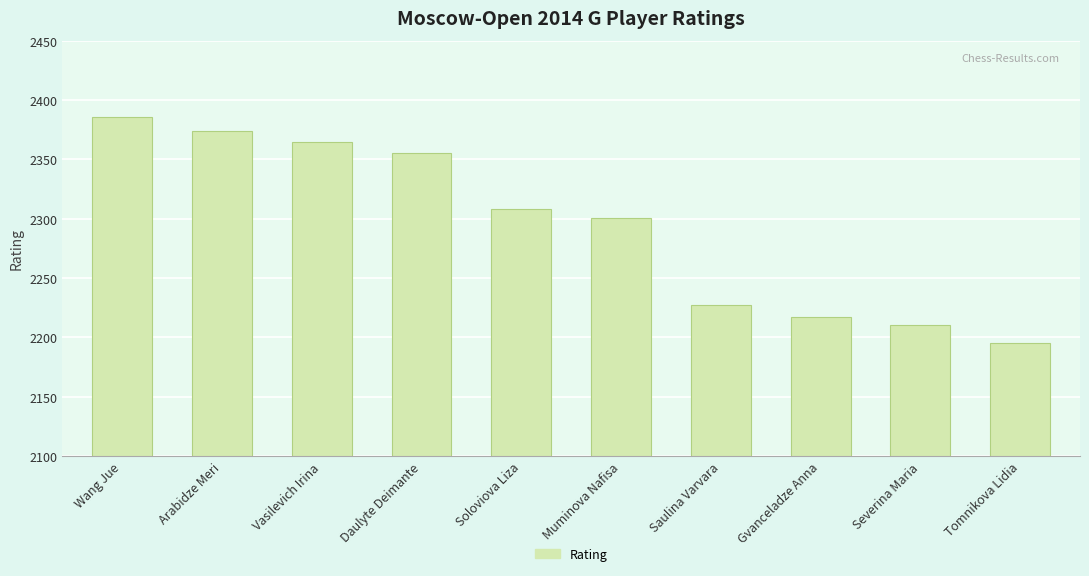

What is the ratio of the value at Vasilevich Irina to the value at Wang Jue?

1.0